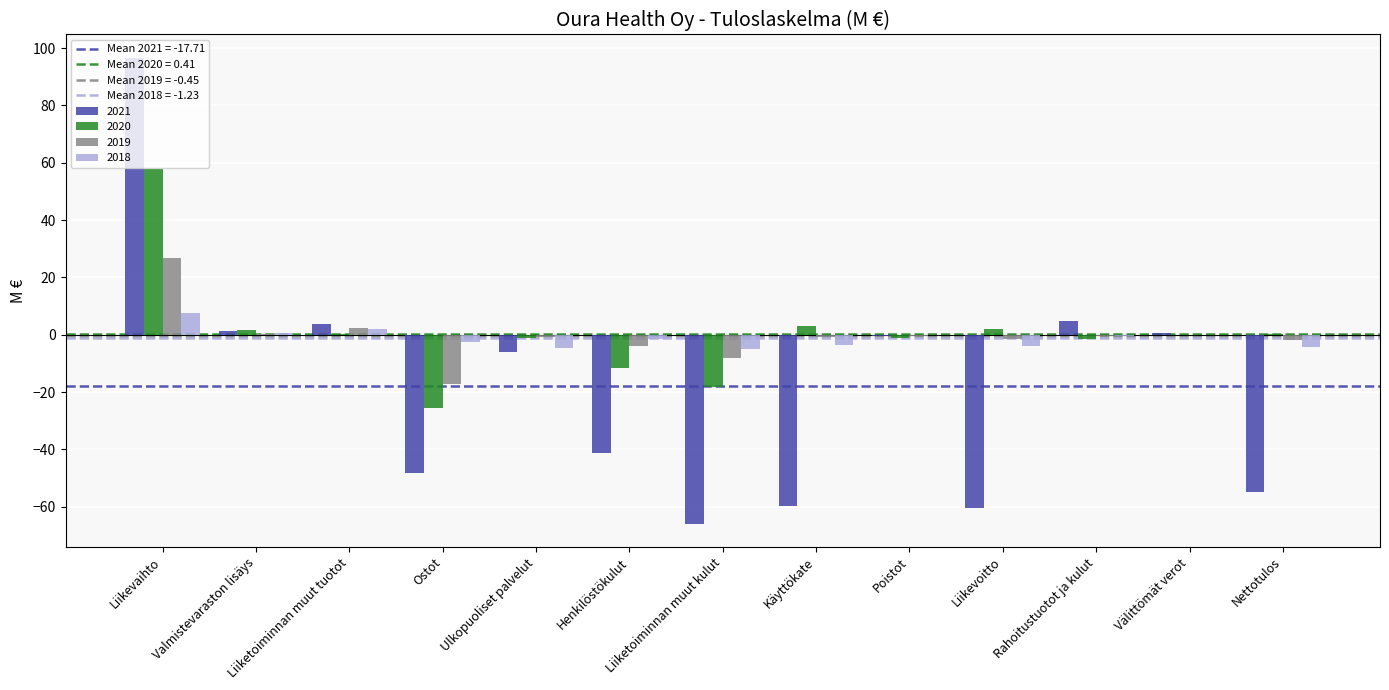

What is the sum of the 2019 values at Henkilöstökulut and Valmistevaraston lisäys?

-4.0